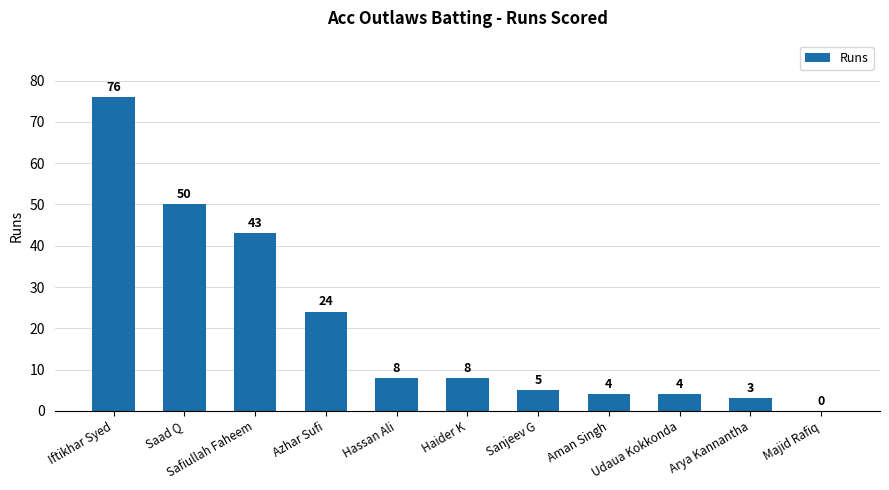

How many data points does each series have?

11